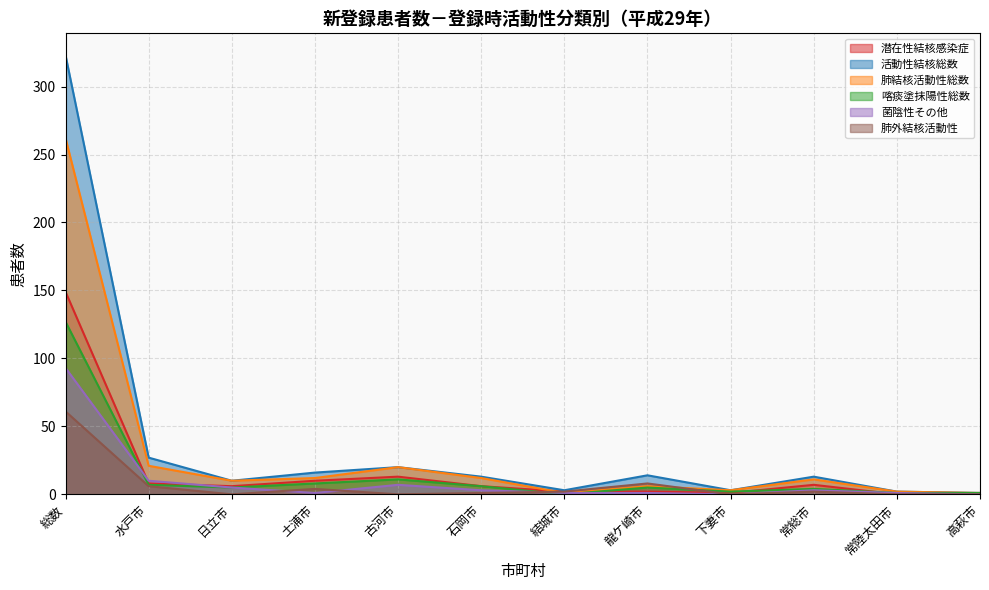

Does the chart display data point markers on the line(s)?

No